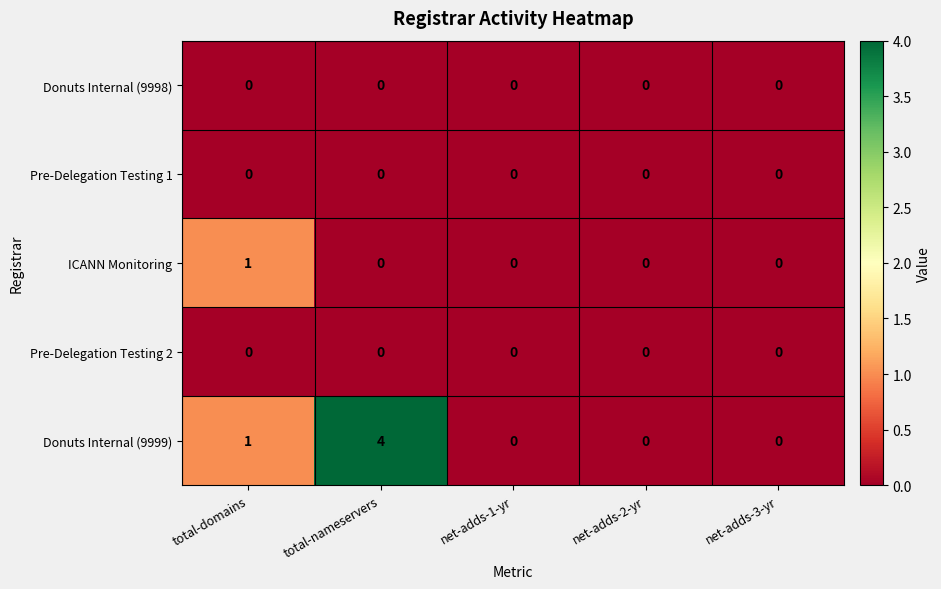

The Donuts Internal (9999) series shows 2 at net-adds-3-yr. True or false?

False